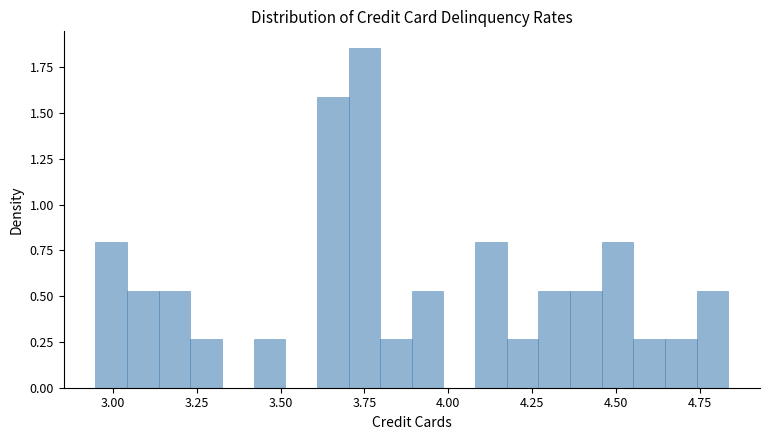

Read against the x-axis, roughly where is the centre of the tallest bar?

3.75